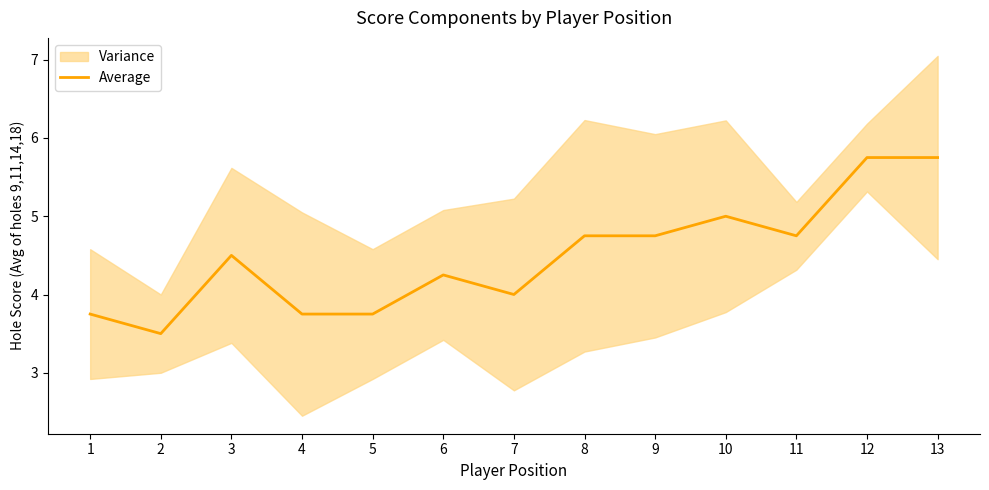

Approximately how many times larger is the value at 1 compared to 5?

1.0